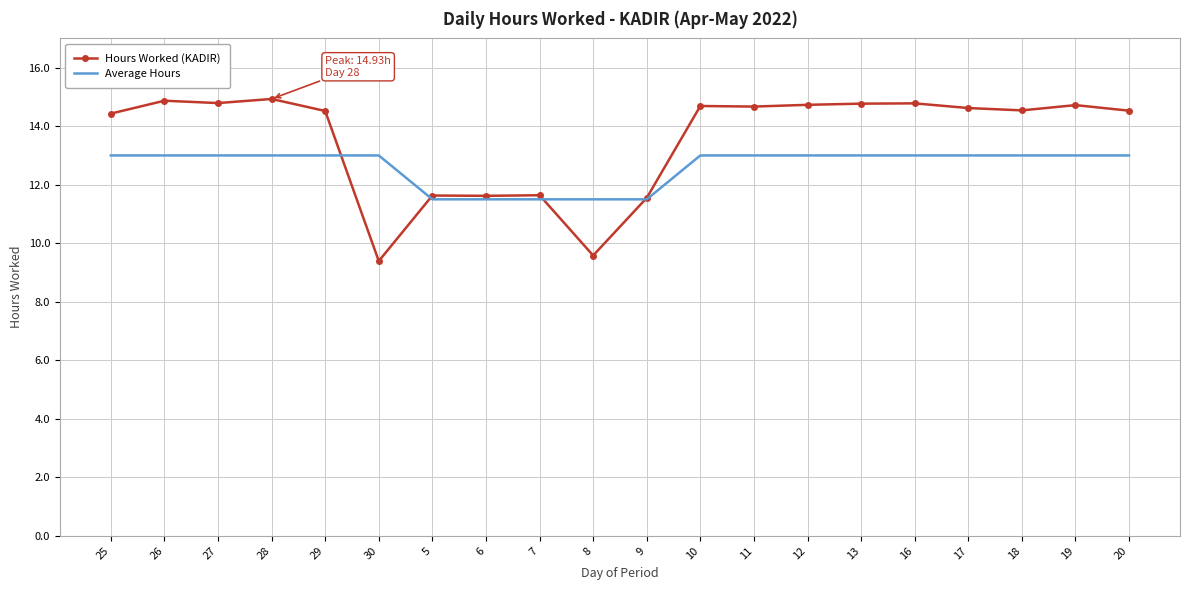

What value does the Average Hours series have at 7?

11.5